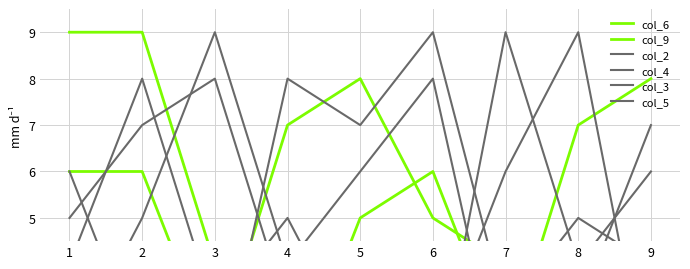

How many categories are shown in the chart?

9